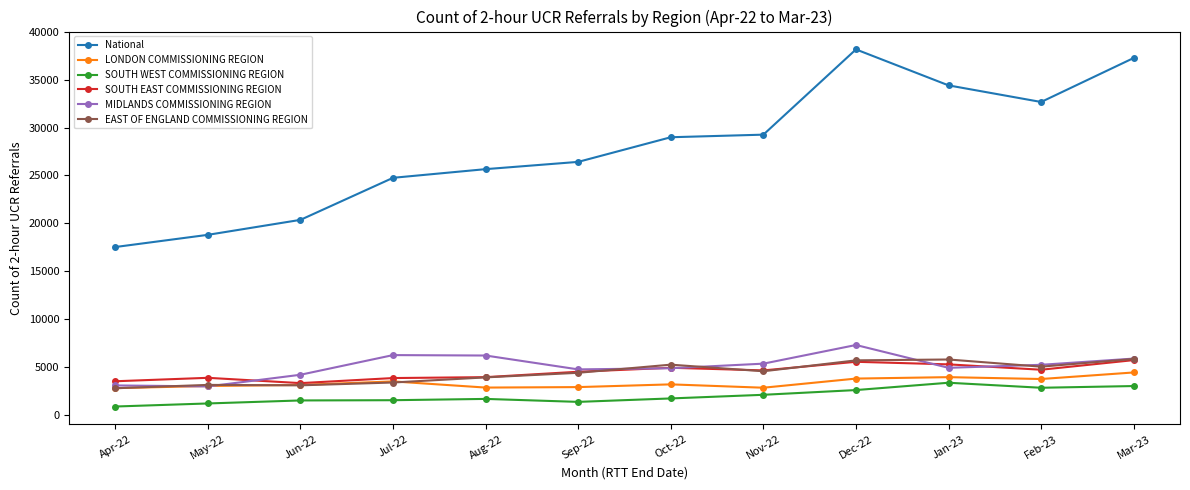

Which series has the largest total across all categories?

National